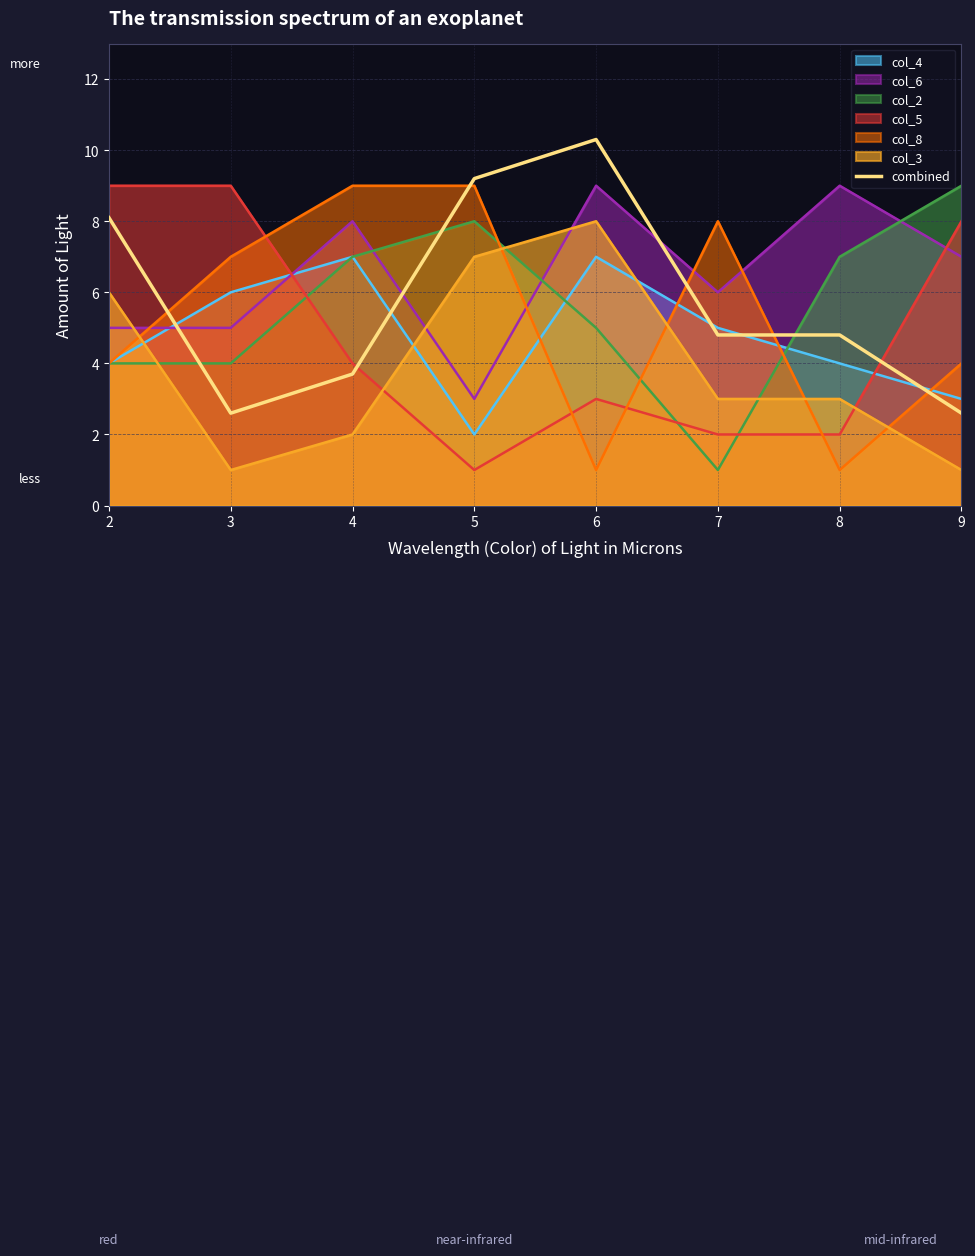

What is the value of the 1st point from the left?

8.1